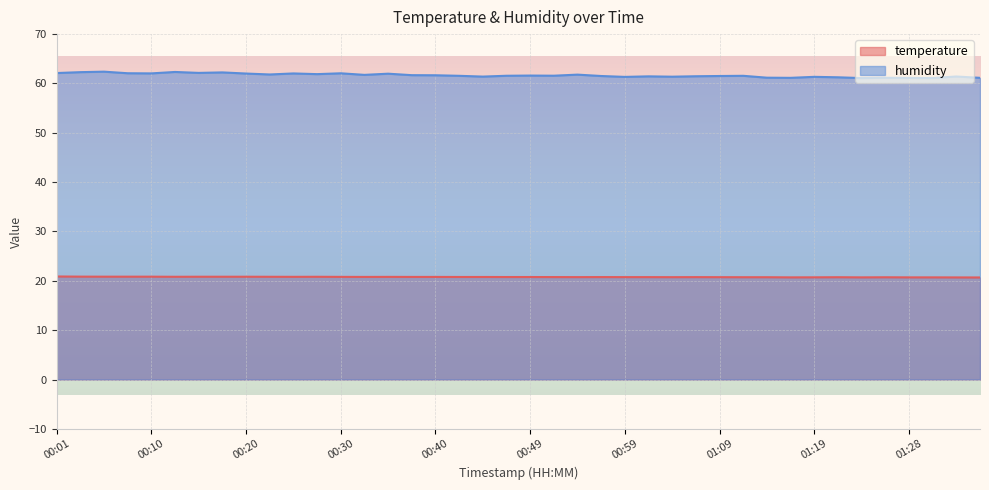

Reading right to left, list all the values displayed in this chart.

temperature: 01:36=20.7	01:33=20.7	01:31=20.7	01:28=20.7	01:26=20.7	01:23=20.7	01:21=20.7	01:19=20.7	01:16=20.7	01:14=20.7	01:11=20.7	01:09=20.7	01:06=20.8	01:04=20.7	01:01=20.8	00:59=20.8	00:57=20.8	00:54=20.8	00:52=20.8	00:49=20.8	00:47=20.8	00:44=20.8	00:42=20.8	00:40=20.8	00:37=20.8	00:35=20.8	00:32=20.8	00:30=20.8	00:27=20.8	00:25=20.8	00:23=20.8	00:20=20.8	00:18=20.8	00:15=20.8	00:13=20.8	00:10=20.8	00:08=20.8	00:06=20.8	00:03=20.9	00:01=20.9
humidity: 01:36=61.1	01:33=61.4	01:31=61.1	01:28=61.1	01:26=61.1	01:23=61.1	01:21=61.2	01:19=61.3	01:16=61.1	01:14=61.2	01:11=61.5	01:09=61.5	01:06=61.5	01:04=61.4	01:01=61.4	00:59=61.3	00:57=61.5	00:54=61.8	00:52=61.6	00:49=61.6	00:47=61.6	00:44=61.4	00:42=61.5	00:40=61.7	00:37=61.7	00:35=62.0	00:32=61.7	00:30=62.1	00:27=61.9	00:25=62.0	00:23=61.8	00:20=62.0	00:18=62.2	00:15=62.1	00:13=62.3	00:10=62.0	00:08=62.1	00:06=62.4	00:03=62.3	00:01=62.1